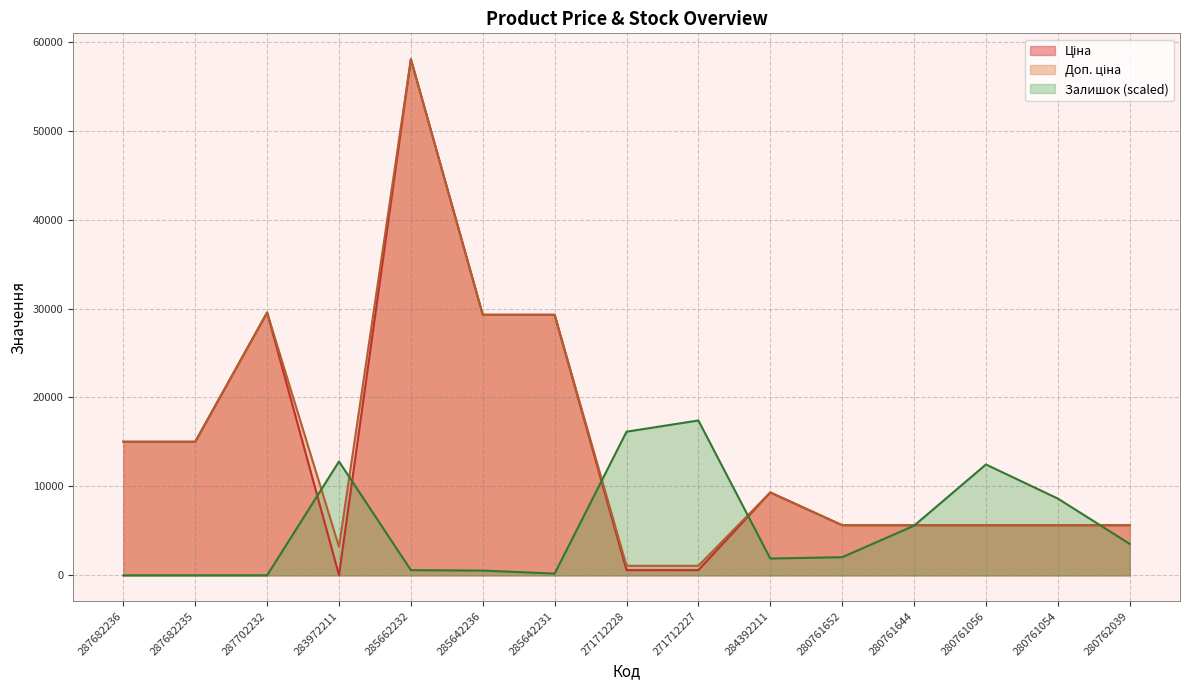

Reading left to right, list all the values displayed in this chart.

Ціна: 15019.2	15019.2	29548.9	32.0	58037.0	29294.9	29294.9	586.0	586.0	9321.4	5636.0	5636.0	5636.0	5636.0	5636.0
Доп. ціна: 15019.2	15019.2	29548.9	3205.0	58037.0	29294.9	29294.9	1074.5	1074.5	9321.4	5636.0	5636.0	5636.0	5636.0	5636.0
Залишок: 0.0	0.0	0.0	12803.7	582.0	533.5	194.0	16150.1	17411.1	1891.5	2037.0	5577.4	12464.2	8632.8	3540.4